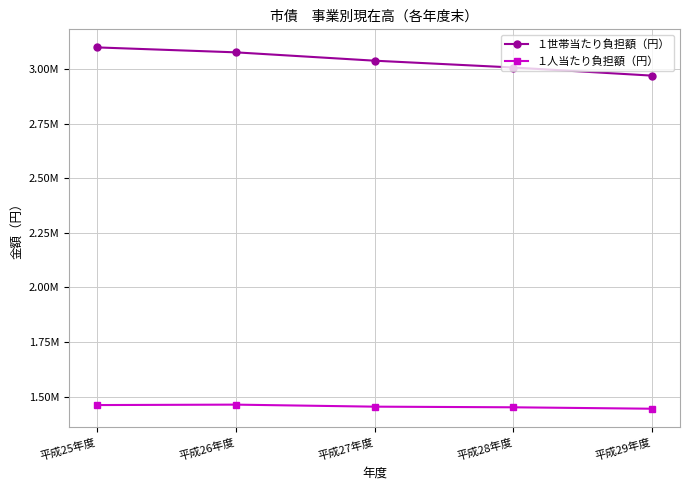

What is the lowest value of the １人当たり負担額（円） series?

1444642.7